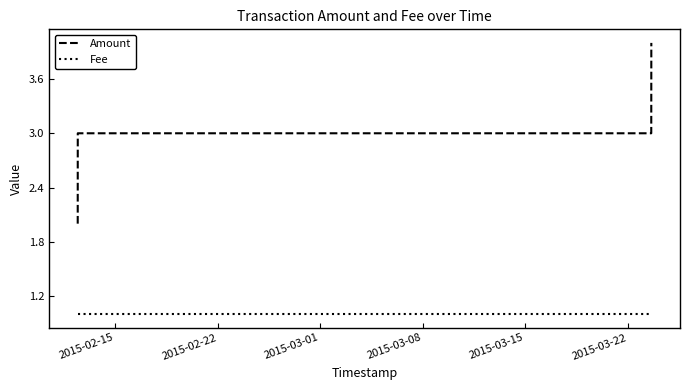

Which series has the largest total across all categories?

Amount